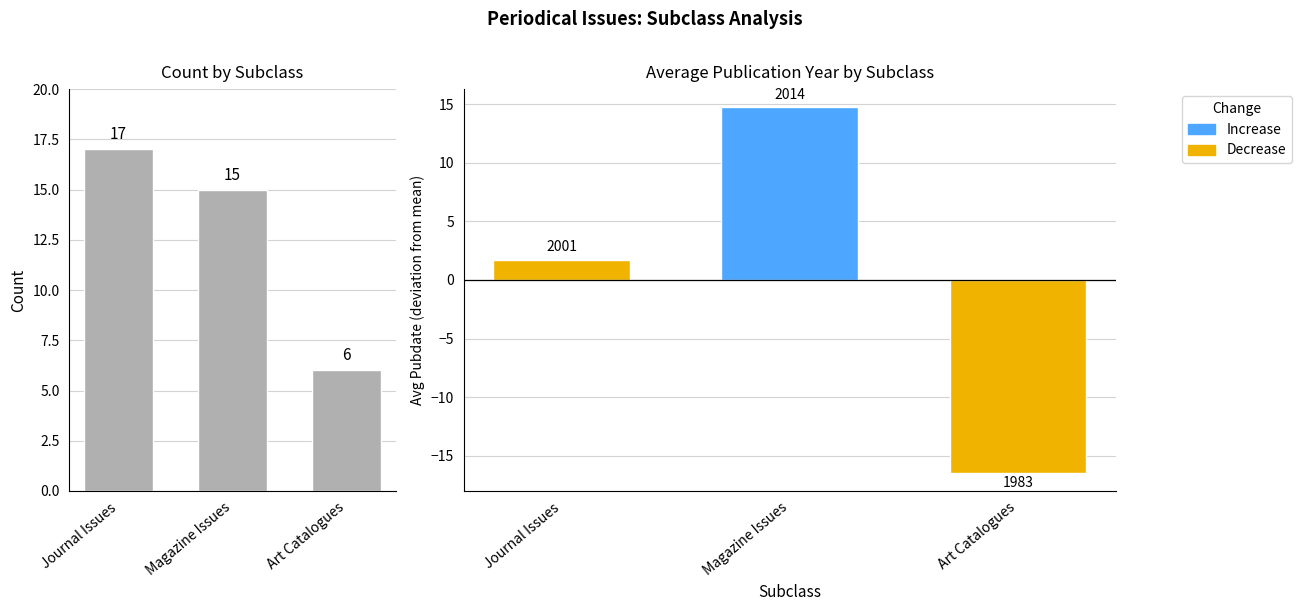

Does the chart contain any negative values?

No